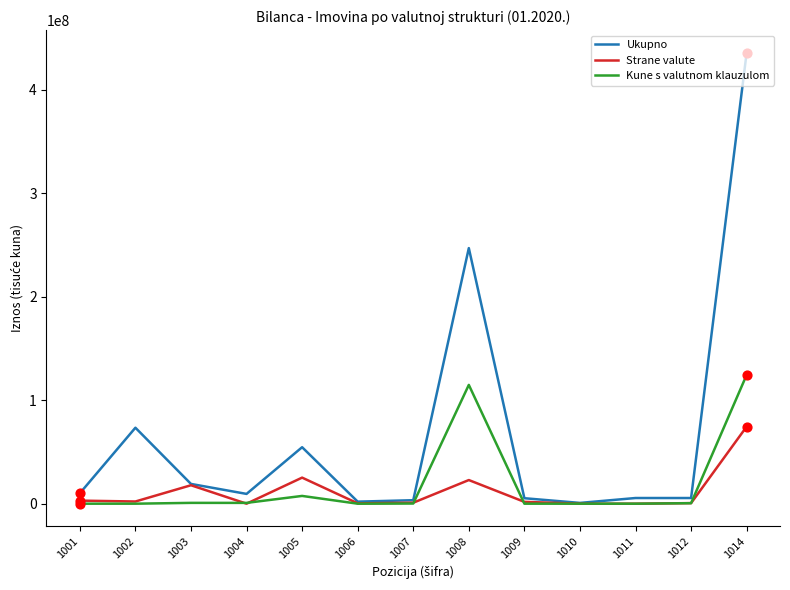

Which series has the largest total across all categories?

Ukupno